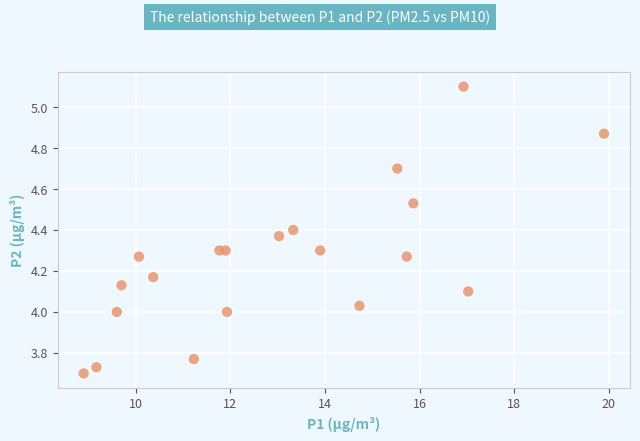

What is the range of X values (max minus min)?

11.0